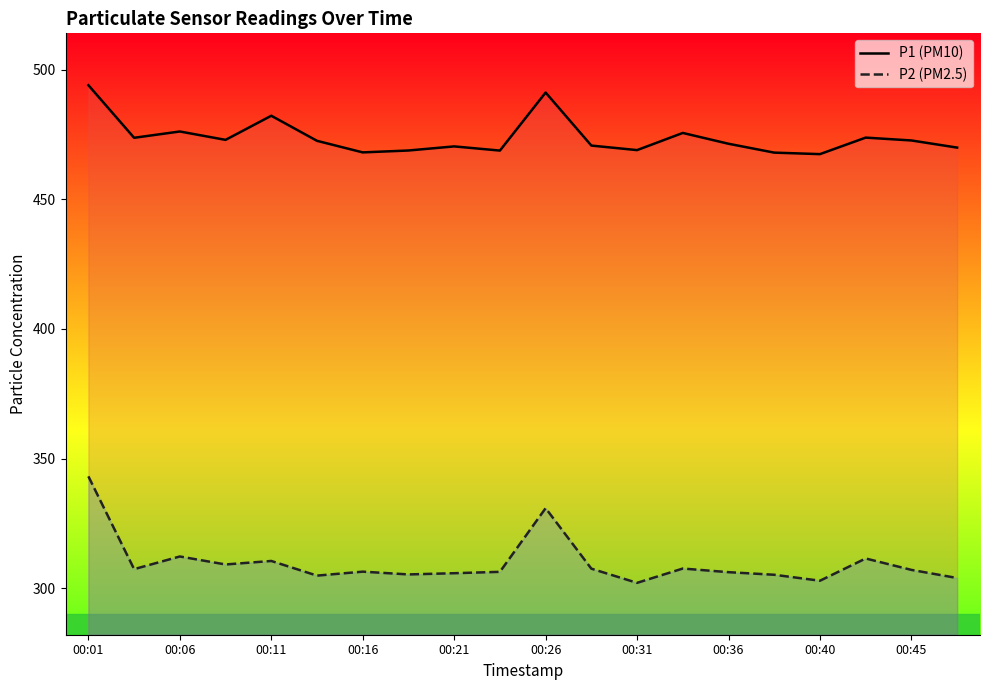

What is the spread (max minus min) of values at 00:36?

165.2